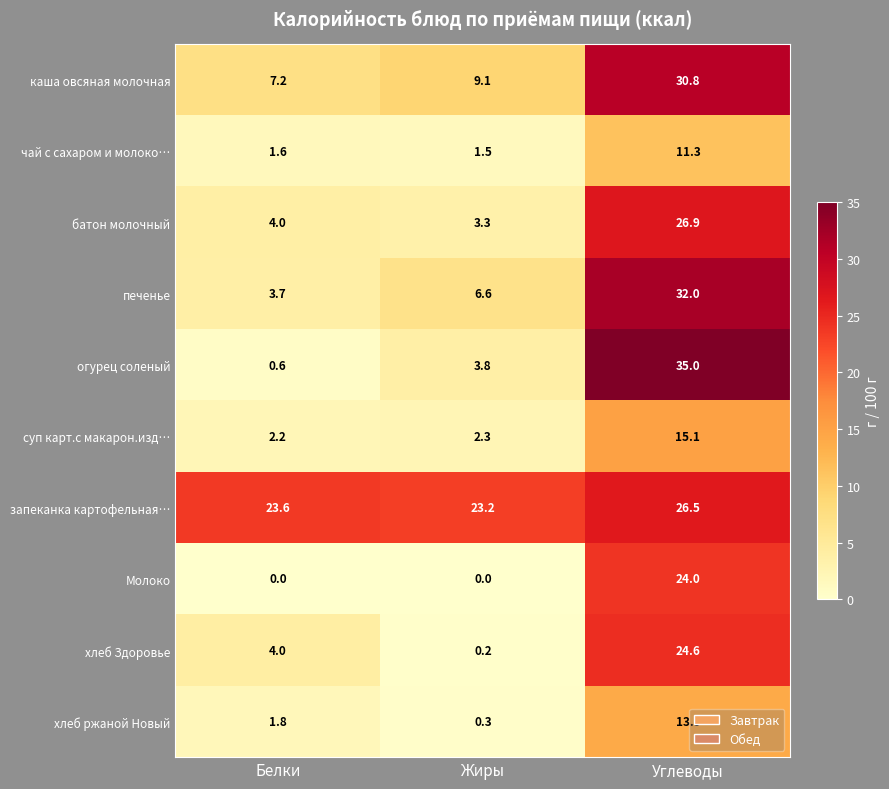

At which category is the sum across all series the highest?

Углеводы